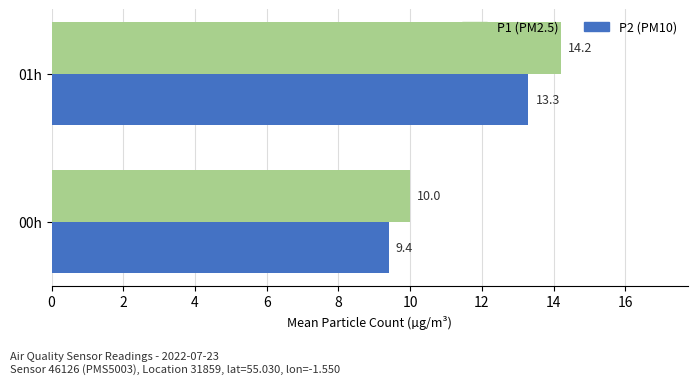

What is the difference between the highest and lowest values at 00h?

0.6